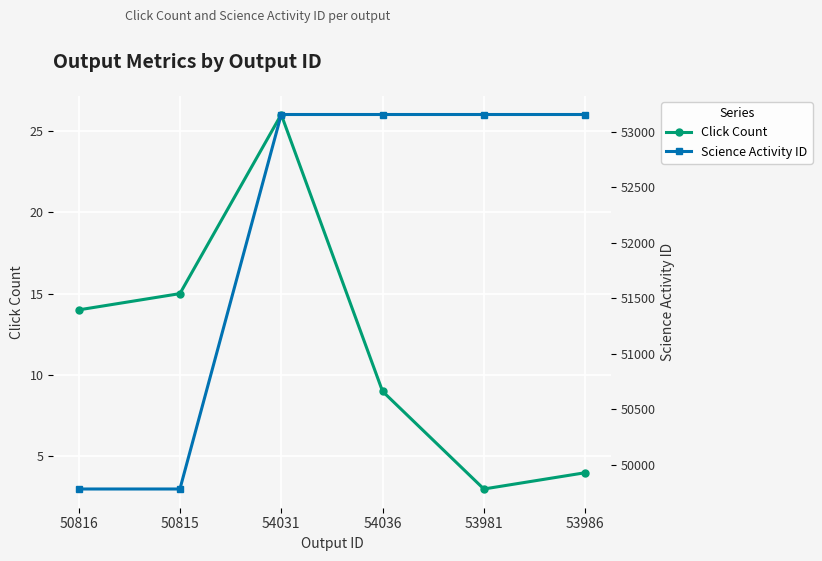

How many lines are shown in the chart?

2